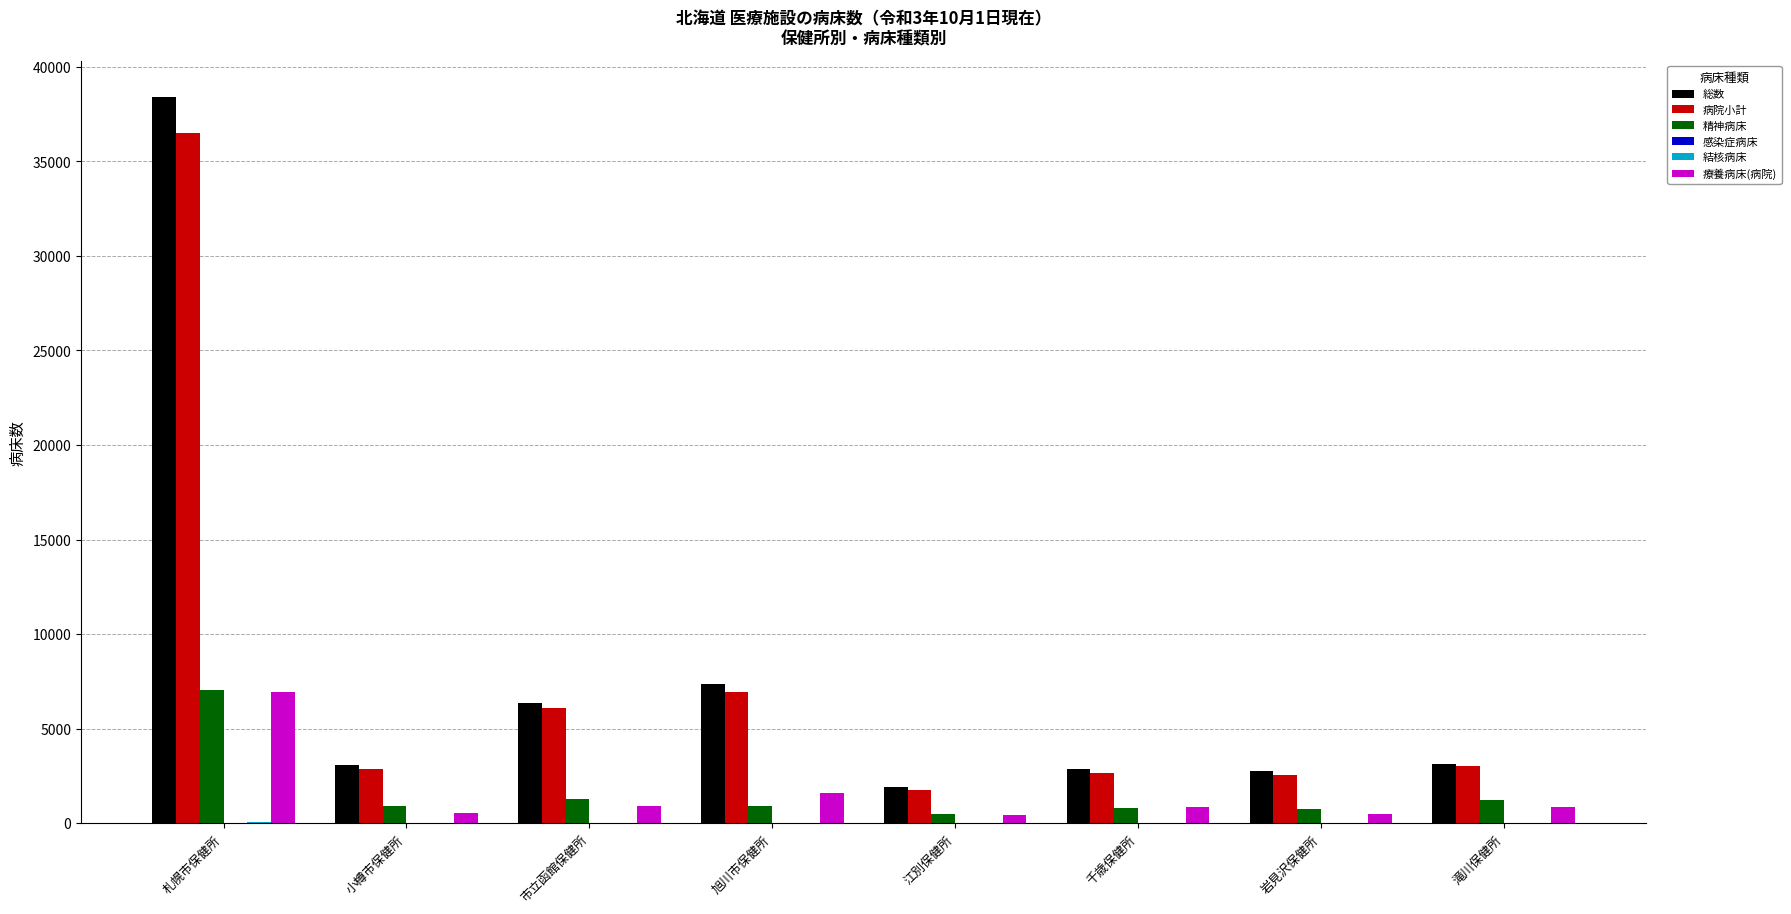

Which category has the highest value across all series?

札幌市保健所